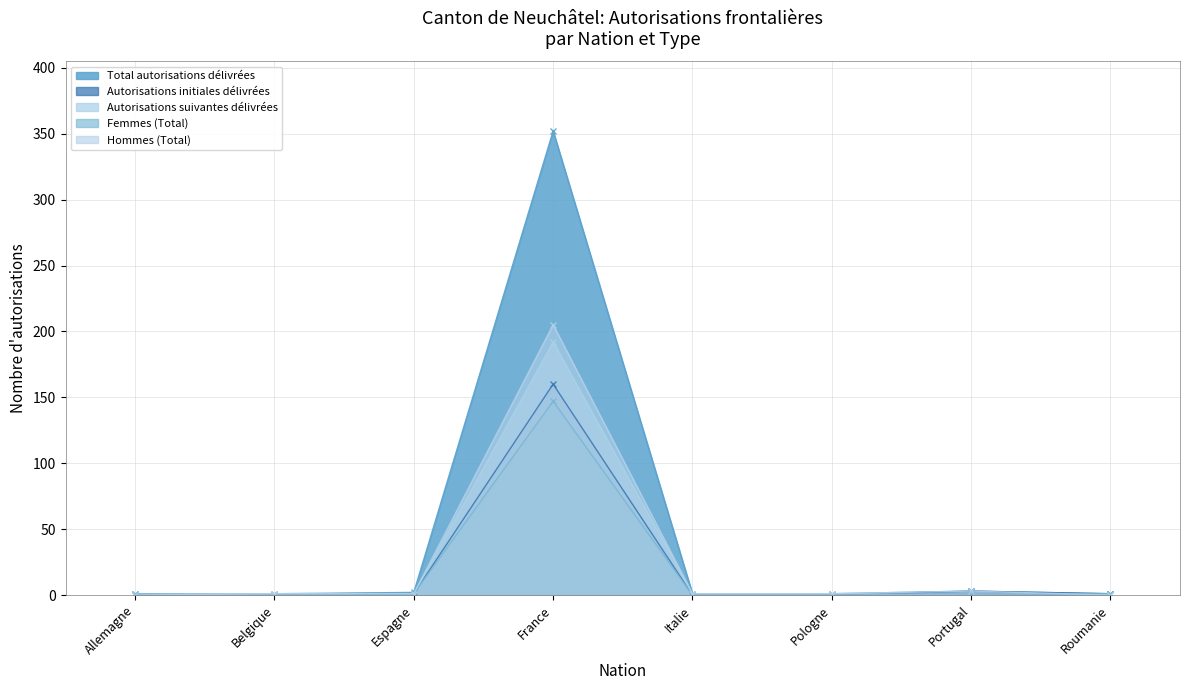

Reading left to right, list all the values displayed in this chart.

Total autorisations délivrées: 1	1	2	352	1	1	3	1
Autorisations initiales délivrées: 0	0	1	160	0	0	3	1
Autorisations suivantes délivrées: 1	1	1	192	1	1	0	0
Femmes (Total): 1	0	1	147	0	0	0	1
Hommes (Total): 0	1	1	205	1	1	3	0